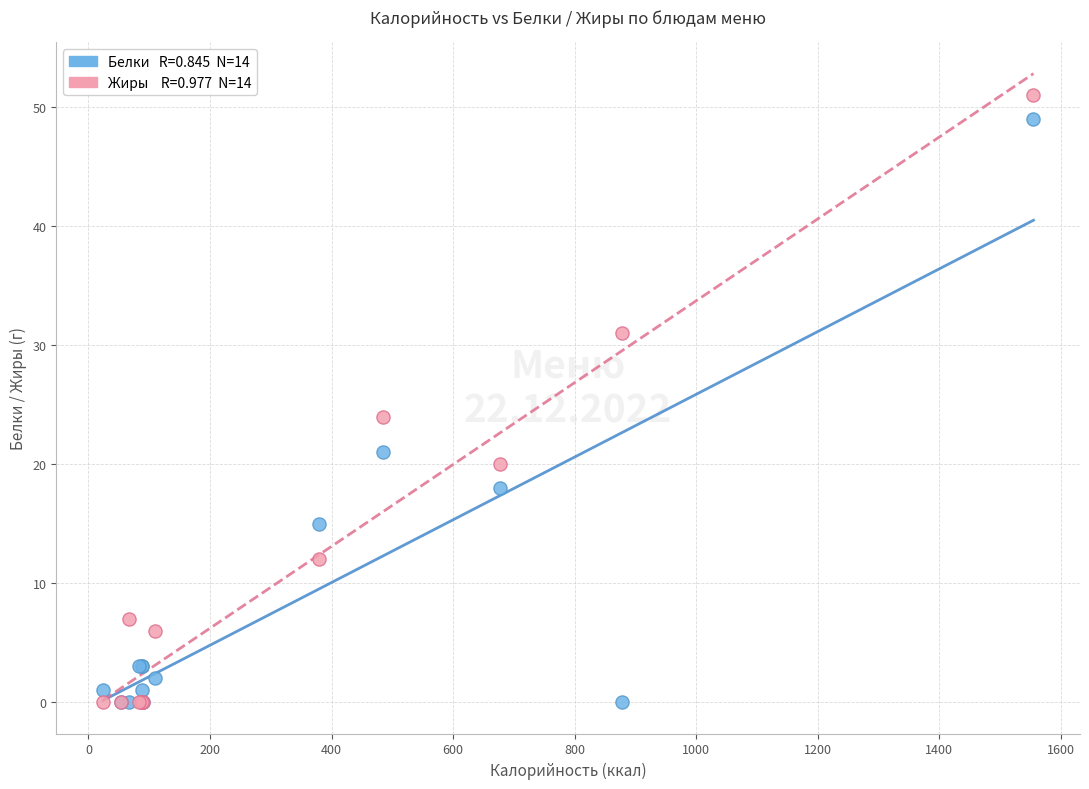

Across all series, what Y value is closest to 25?

24